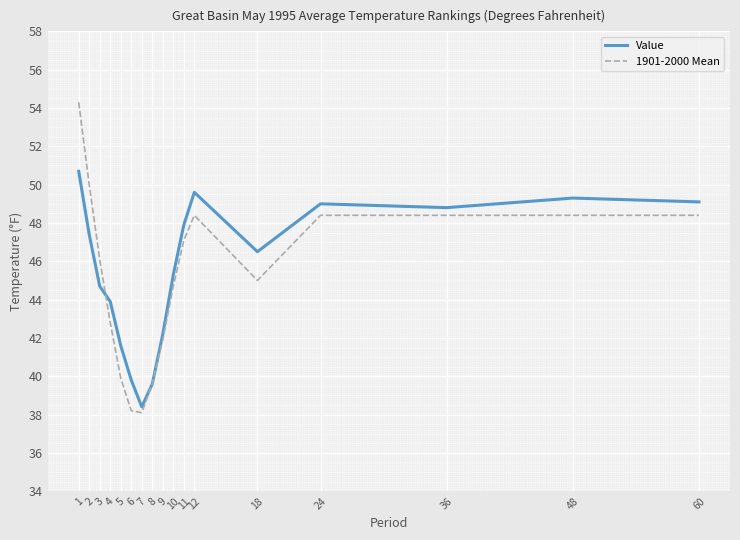

The value of Value at 3 is 62.3. True or false?

False